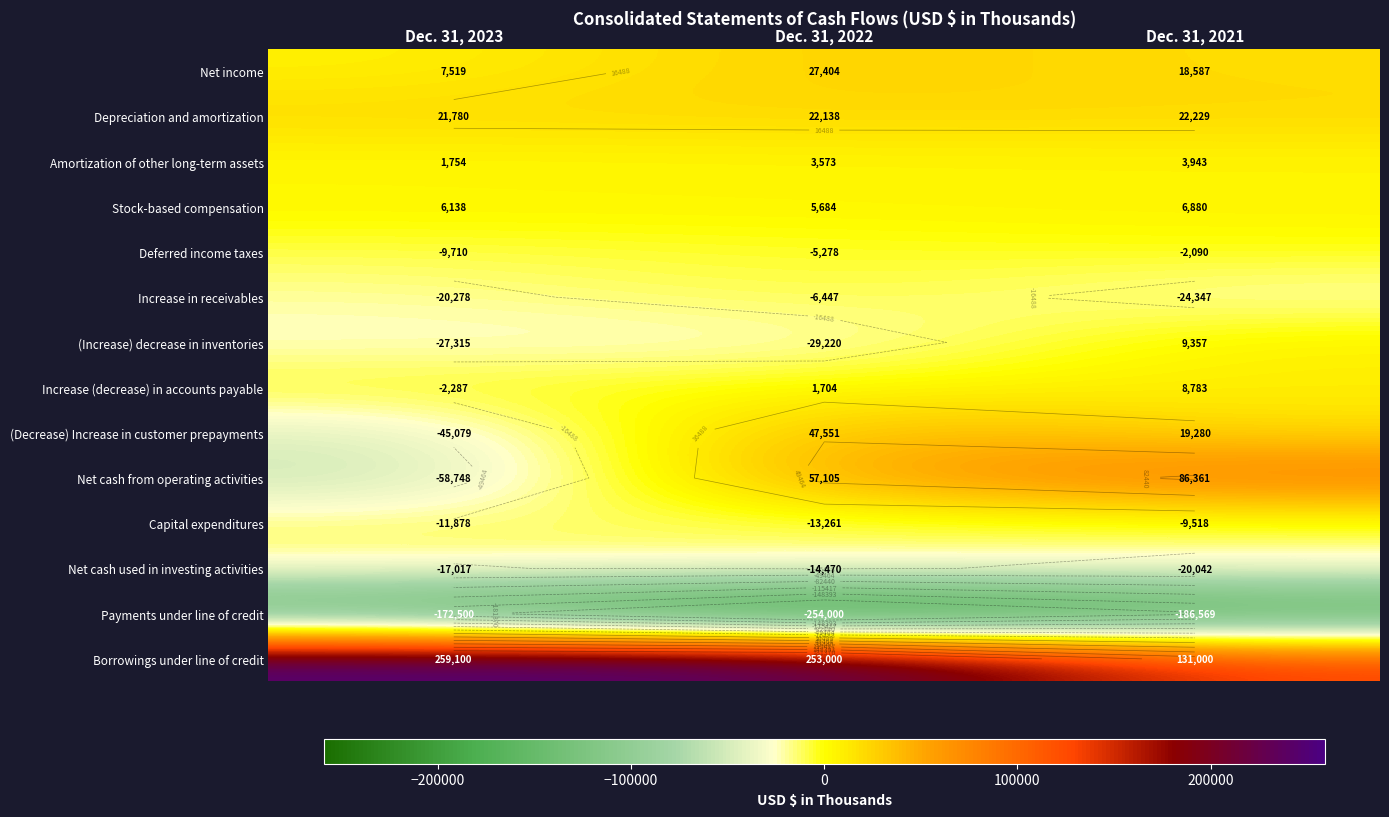

True or false: Borrowings under line of credit has a value of 384399 at Dec. 31, 2023.

False